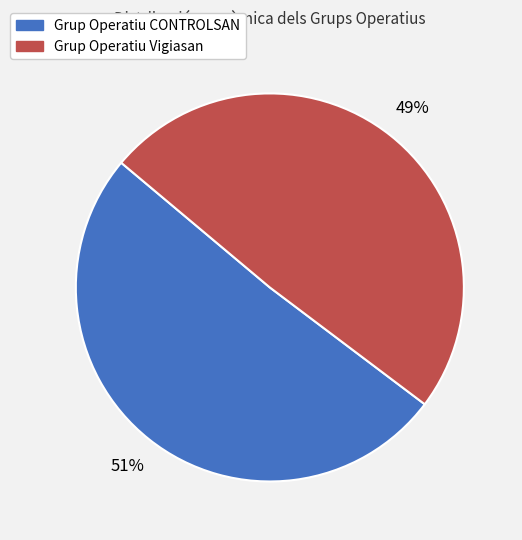

Which slice is the smallest?

Grup Operatiu Vigiasan